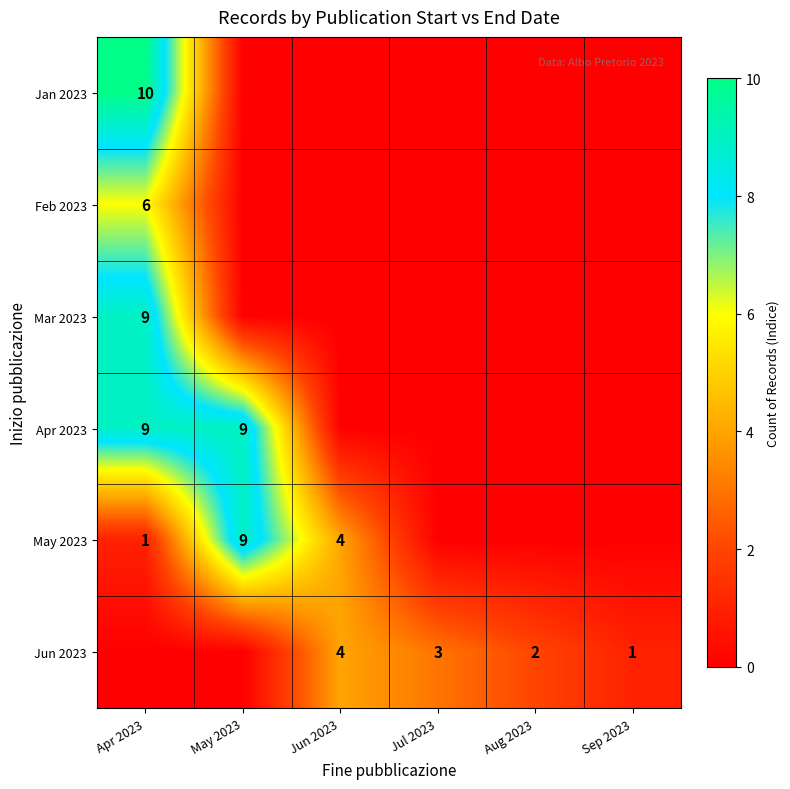

Is it true that Mar 2023 equals 9 at Apr 2023?

True